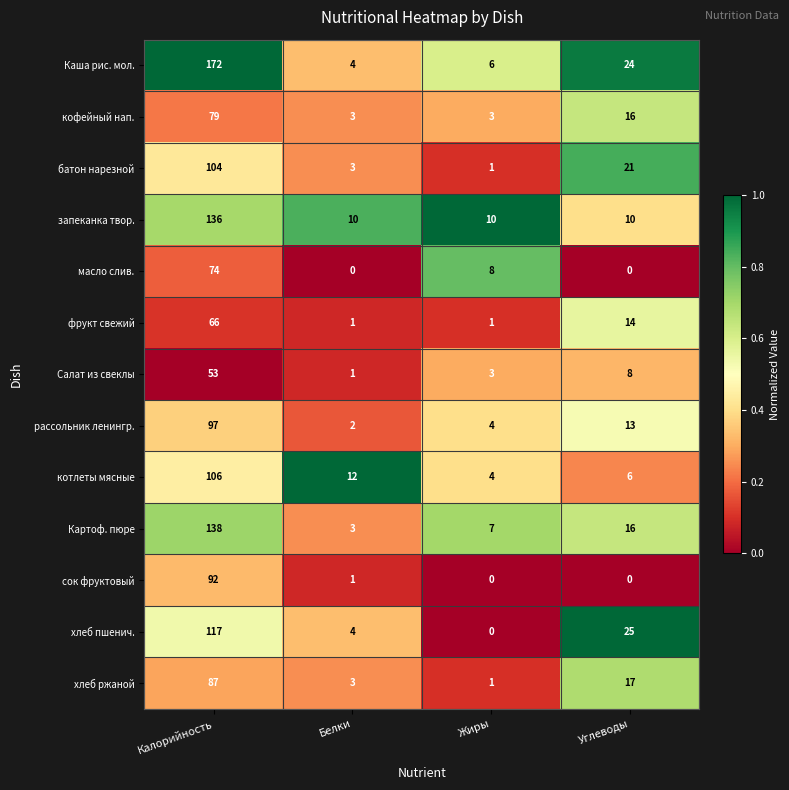

Rank the series by their maximum value, from lowest to highest.

Салат из свеклы, фрукт свежий, масло слив., кофейный нап., хлеб ржаной, сок фруктовый, рассольник ленингр., батон нарезной, котлеты мясные, хлеб пшенич., запеканка твор., Картоф. пюре, Каша рис. мол.